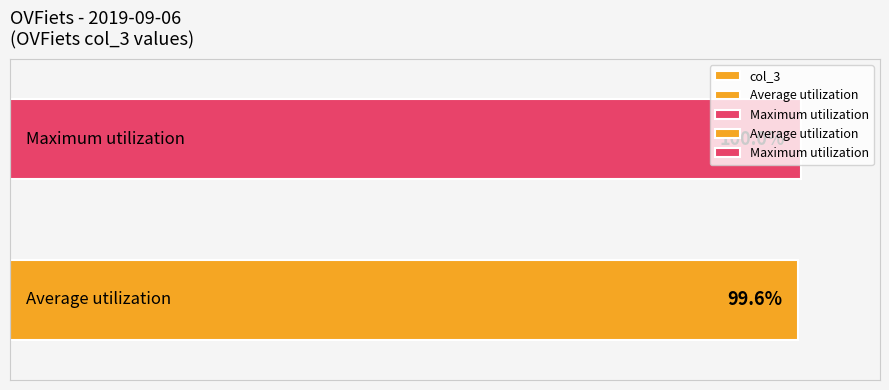

Read the value at 0.

99.6